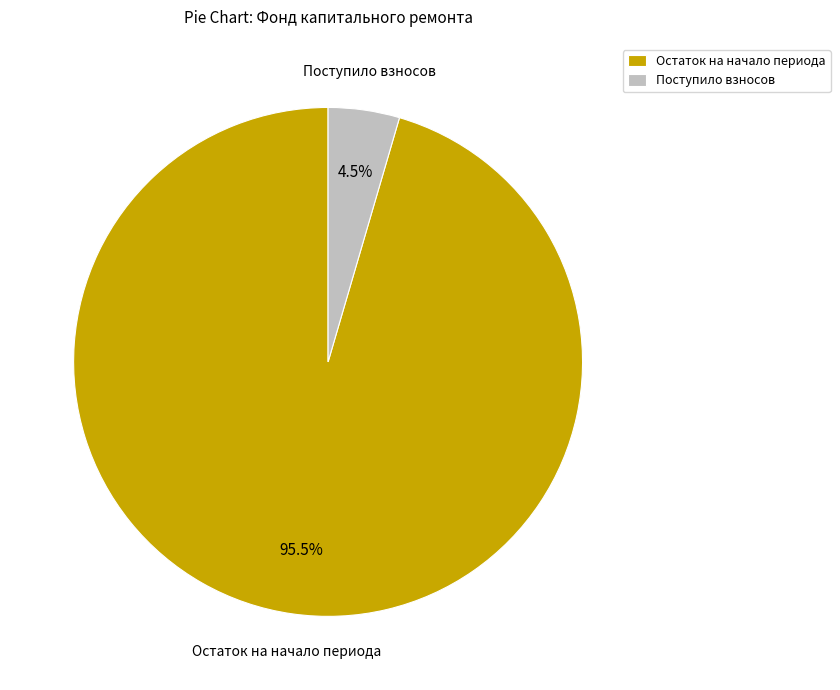

What is the largest slice in the pie chart?

Остаток на начало периода